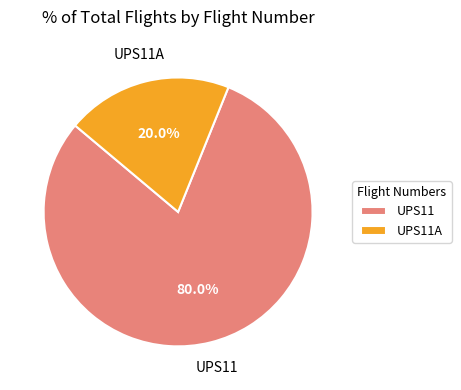

How much of the chart is everything except UPS11A?

80.0%